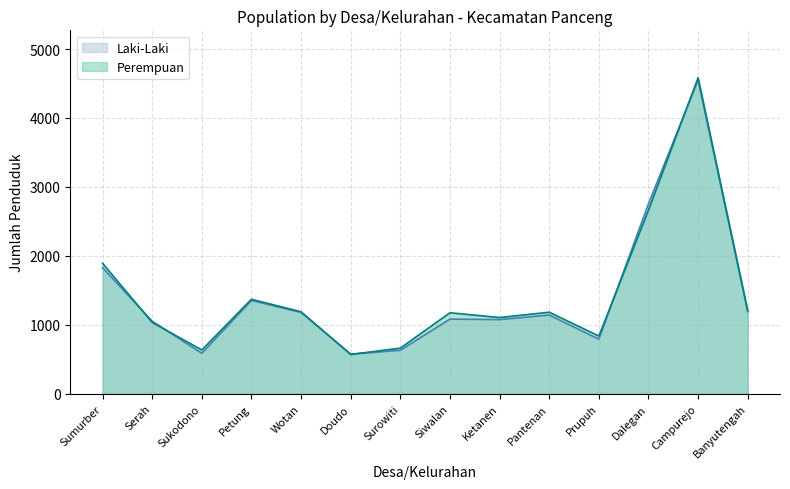

Does the chart display data point markers on the line(s)?

No